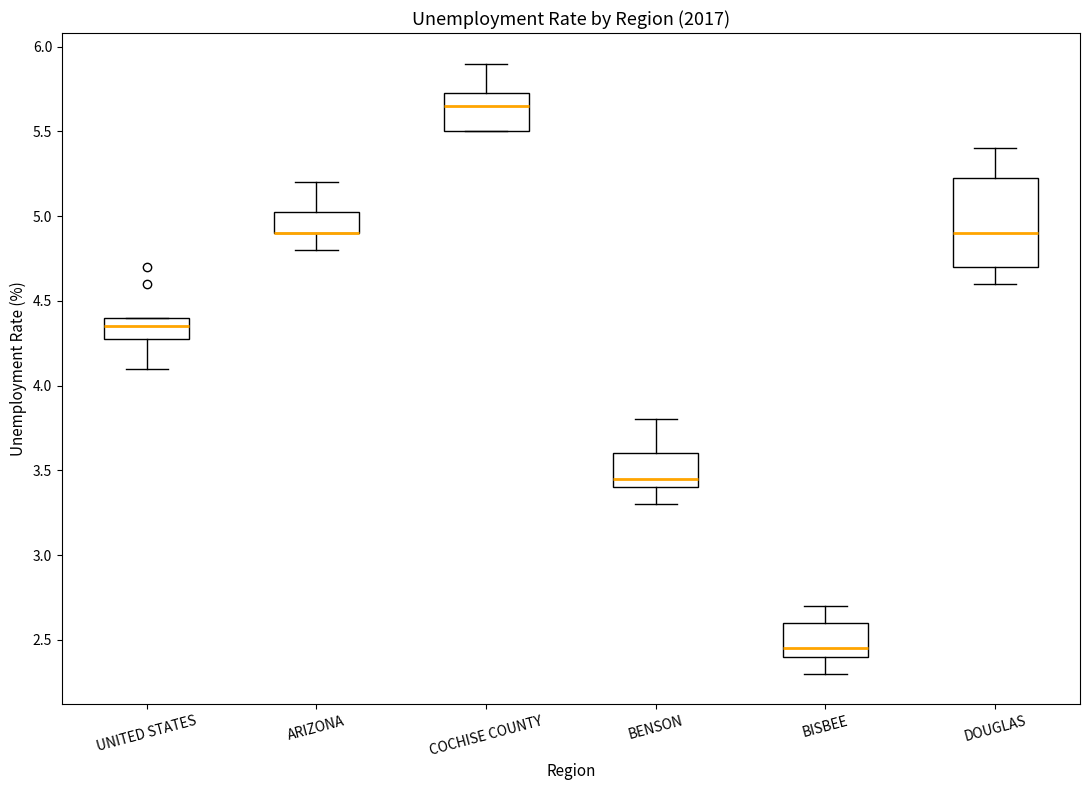

Reading left to right, transcribe this box plot: for each box, give where its median line is, the range the box spans, and where its two whiskers end, as read against the y-axis. The values are not printed on the chart, so give them approximately, as read against the axis.

UNITED STATES: median 4.35, box 4.30 to 4.40, whiskers 4.10 to 4.40
ARIZONA: median 4.90 (drawn on the box's lower edge), box 4.90 to 5.05, whiskers 4.80 to 5.20
COCHISE COUNTY: median 5.65, box 5.50 to 5.75, whiskers 5.50 to 5.90
BENSON: median 3.45, box 3.40 to 3.60, whiskers 3.30 to 3.80
BISBEE: median 2.45, box 2.40 to 2.60, whiskers 2.30 to 2.70
DOUGLAS: median 4.90, box 4.70 to 5.25, whiskers 4.60 to 5.40